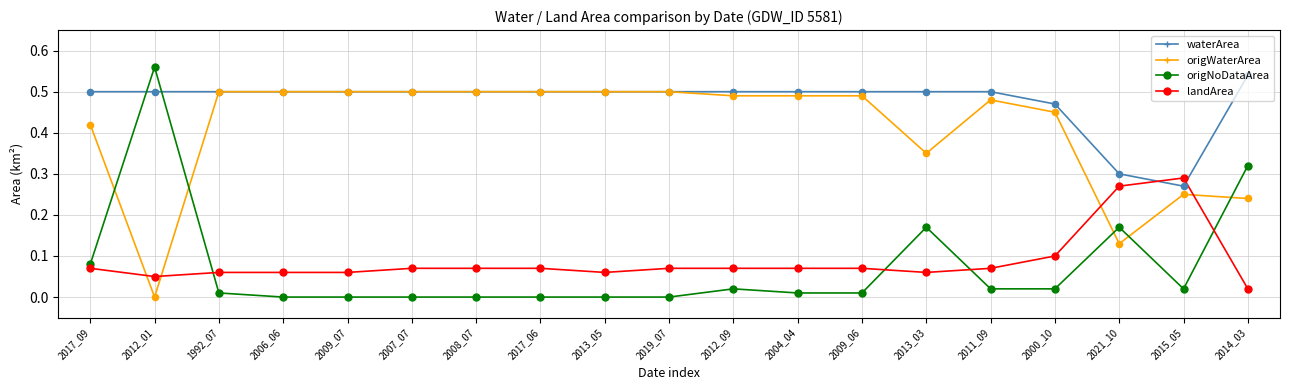

Is the value of waterArea at 2009_07 greater than the value of origWaterArea at 2015_05?

Yes